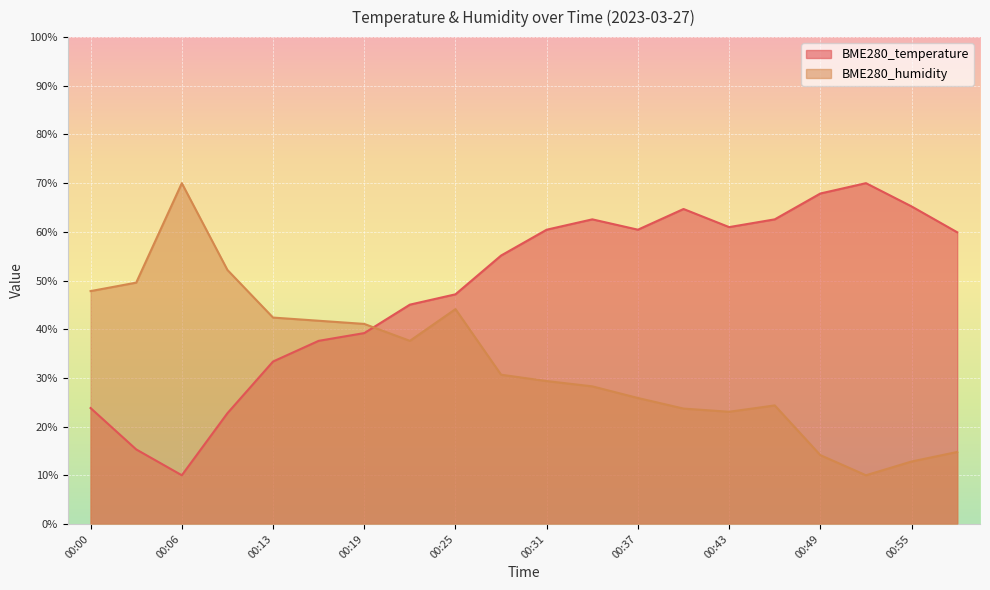

What is the difference between the maximum and minimum values in the BME280_humidity series?

60.0